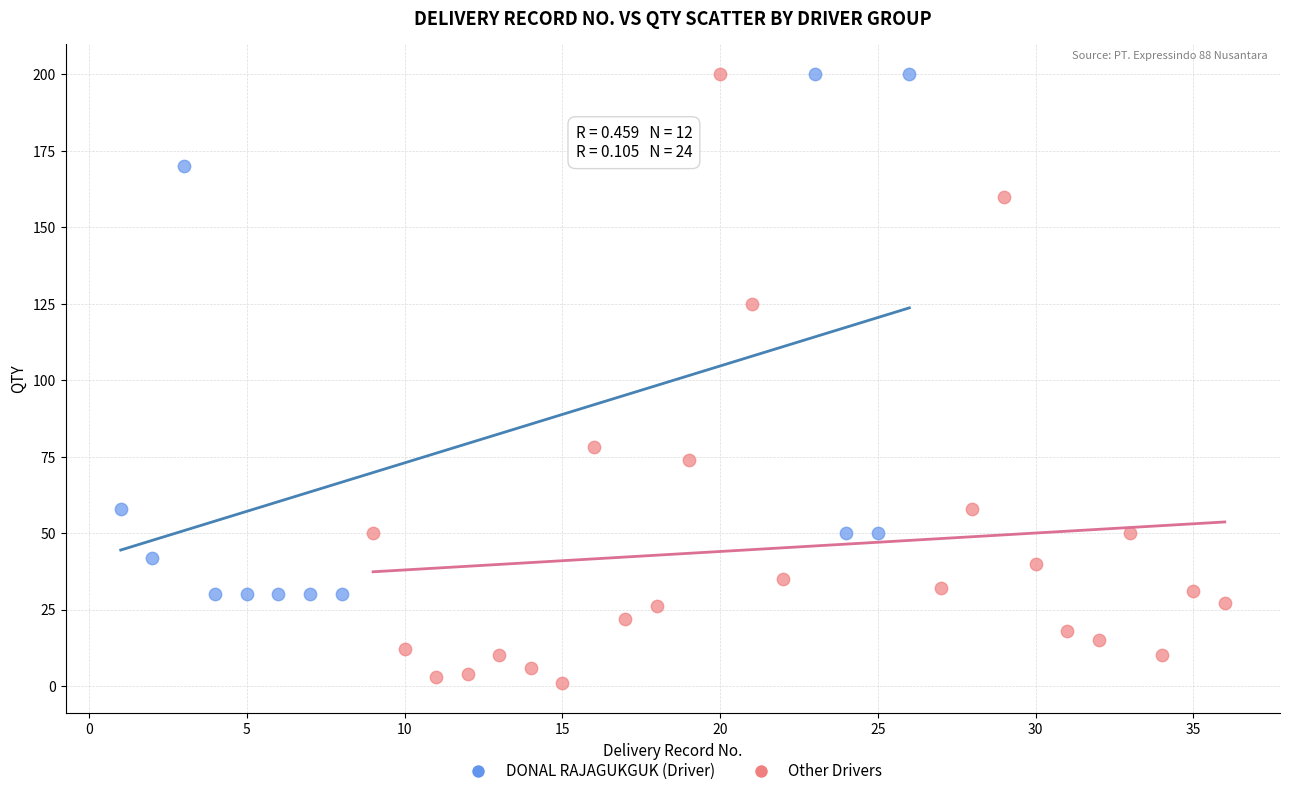

Which series has the largest Y range (max minus min)?

Other Drivers